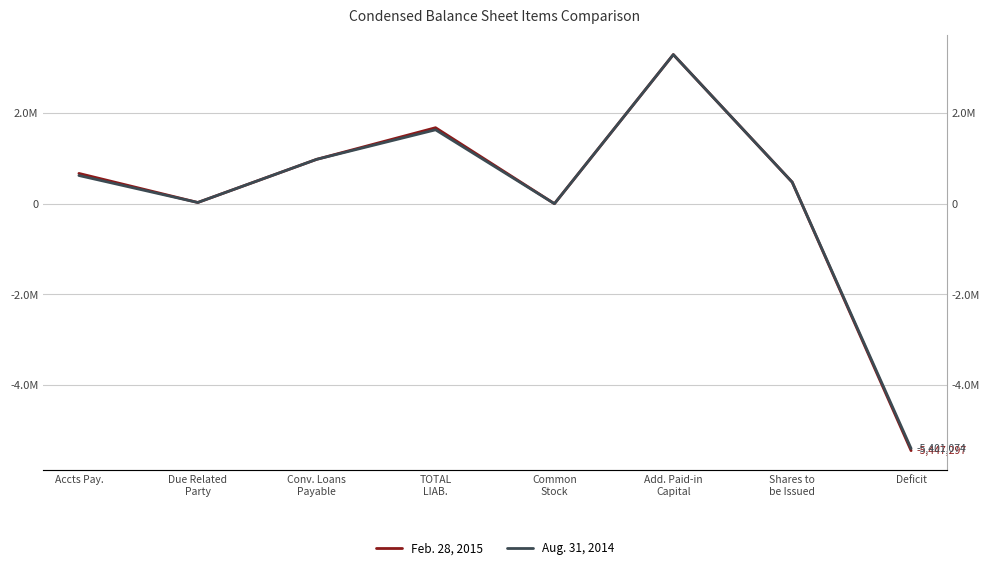

How many values in Aug. 31, 2014 are above zero?

7